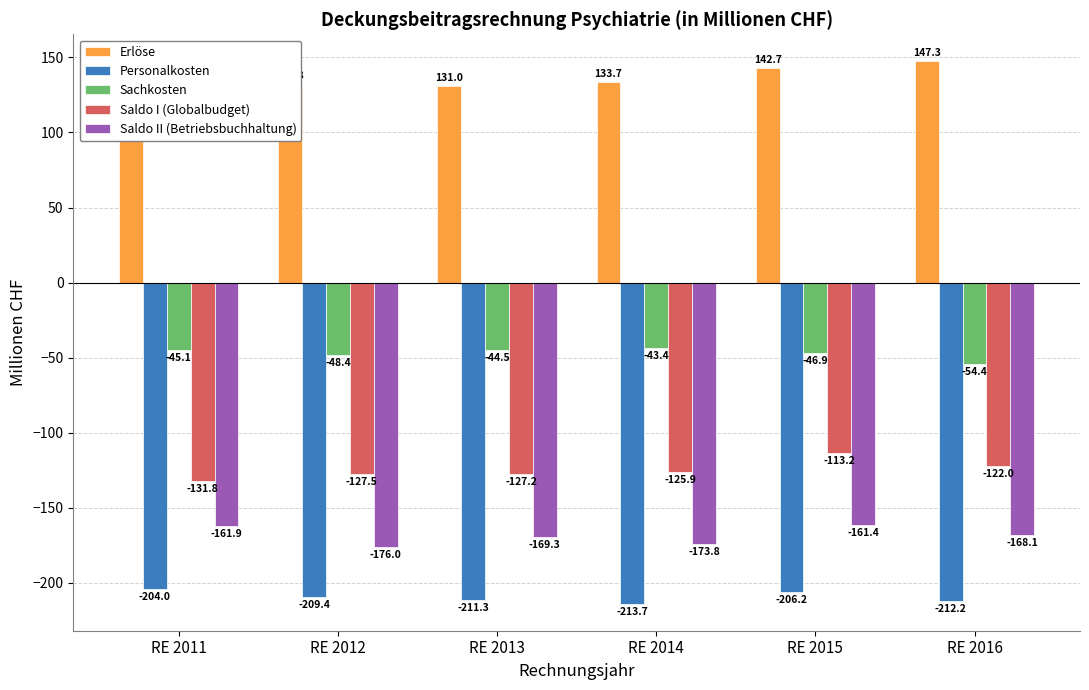

What are all the series names shown in the legend?

Erlöse, Personalkosten, Sachkosten, Saldo I (Globalbudget), Saldo II (Betriebsbuchhaltung)